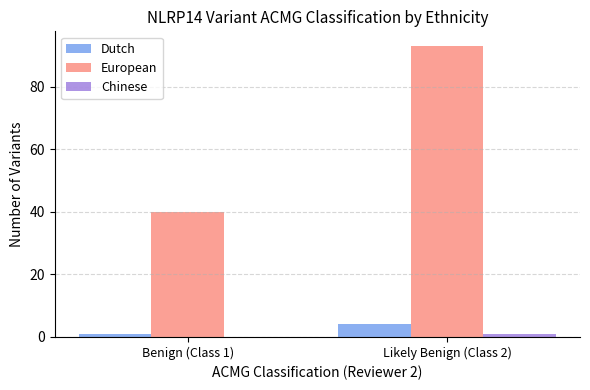

Is the value of European at Benign (Class 1) greater than the value of Chinese at Benign (Class 1)?

Yes